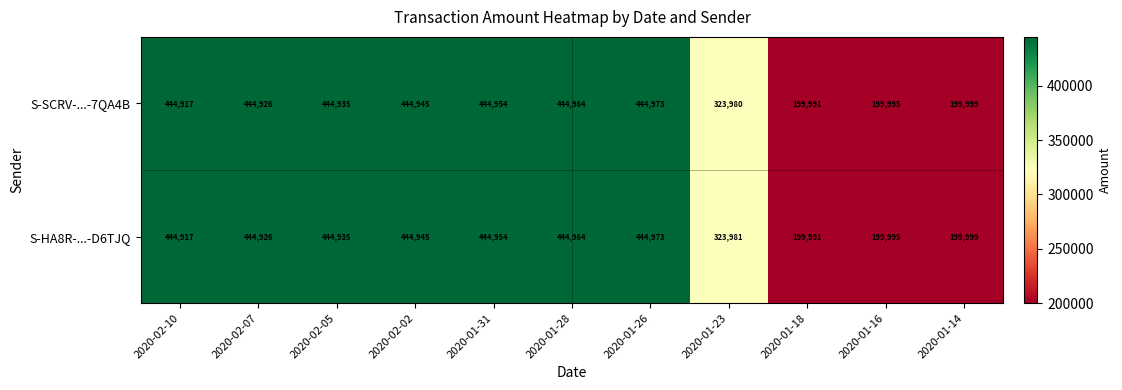

What is the minimum value shown in the chart?

199991